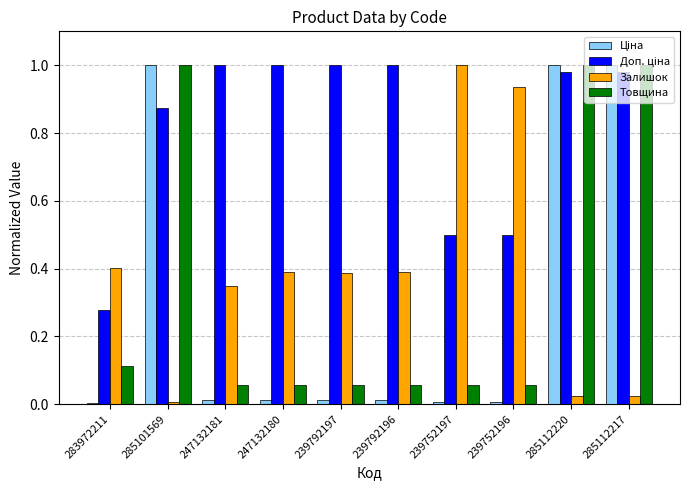

The Залишок series shows 1.0 at 239752197. True or false?

True